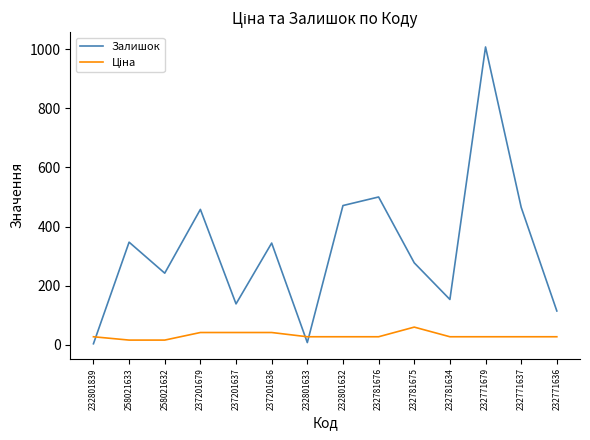

Which series changed the most between 232771679 and 232771637?

Залишок